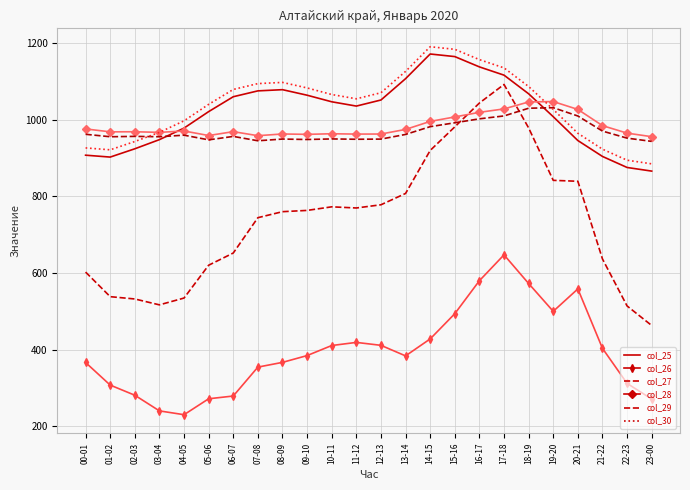

Read the col_30 value at 23-00.

885.3